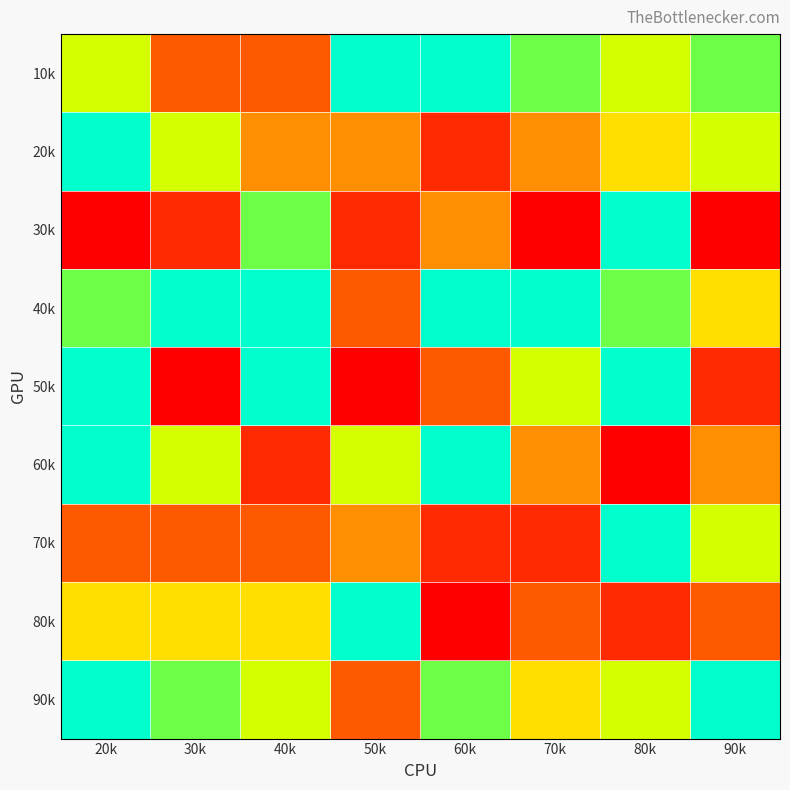

Which category has the highest value across all series?

50k